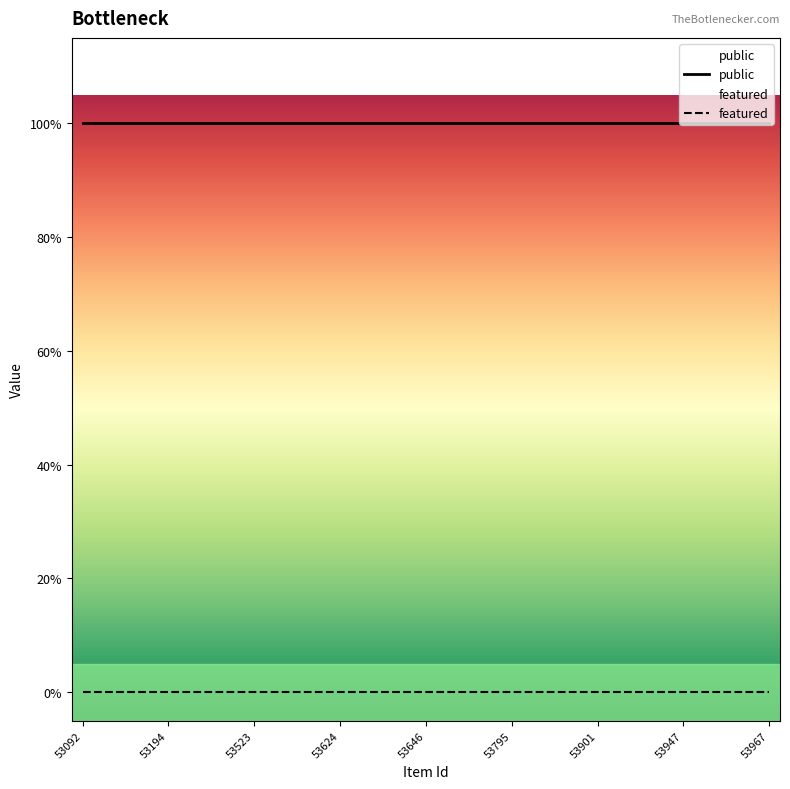

True or false: public has a value of 1 at 13.

False